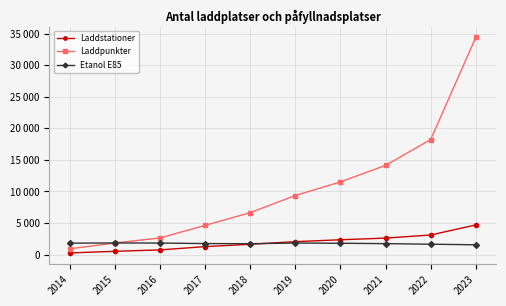

Which series has the largest total across all categories?

Laddpunkter